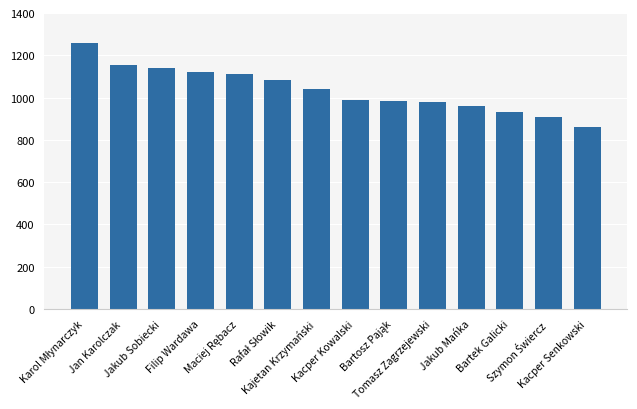

What is the difference between the maximum and minimum values?

400